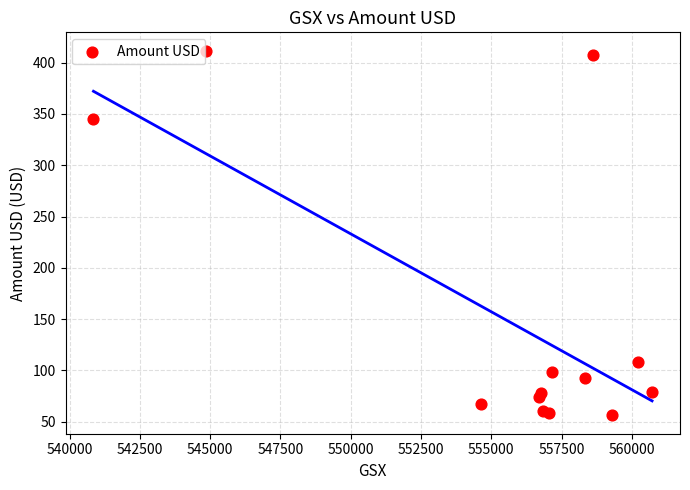

What Y value in the scatter plot is closest to 233?

345.4